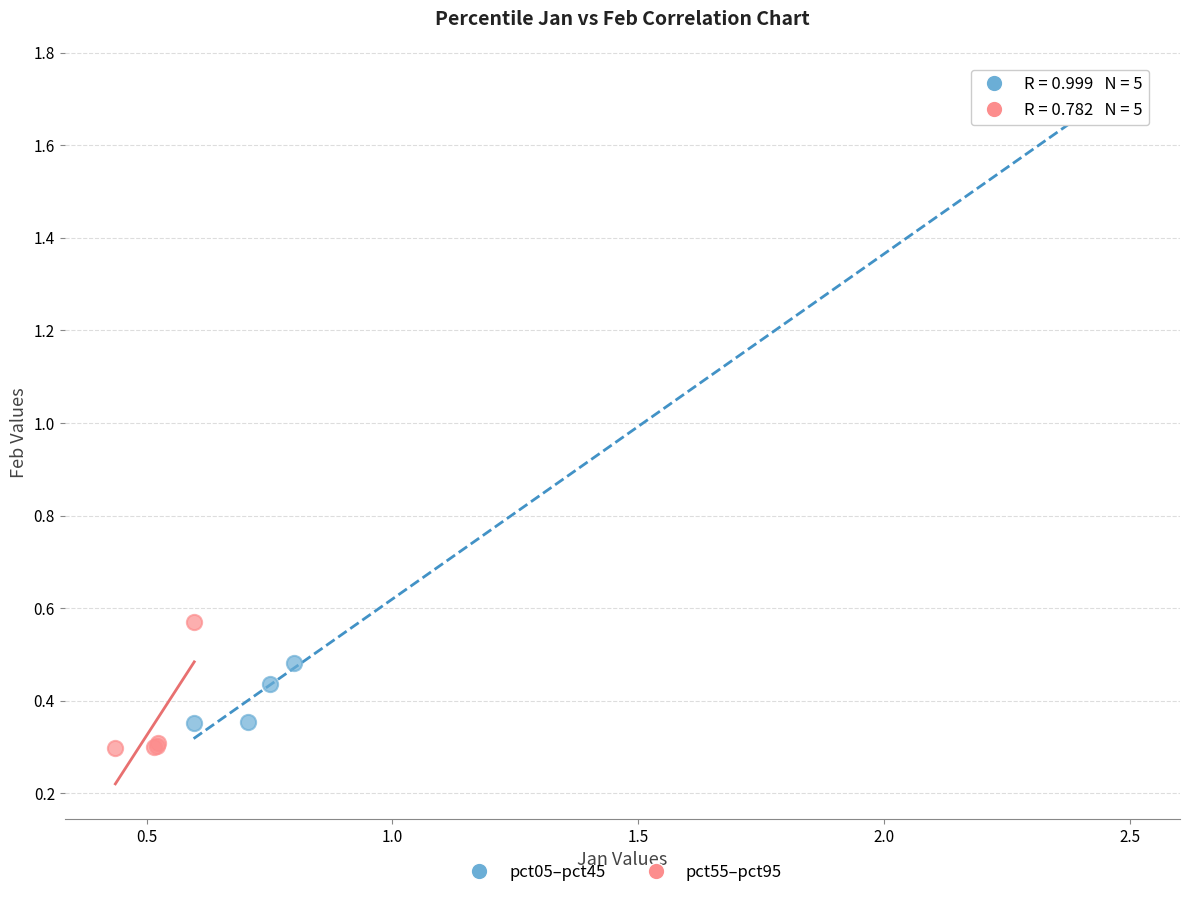

Which series has the largest Y range (max minus min)?

pct05–pct45